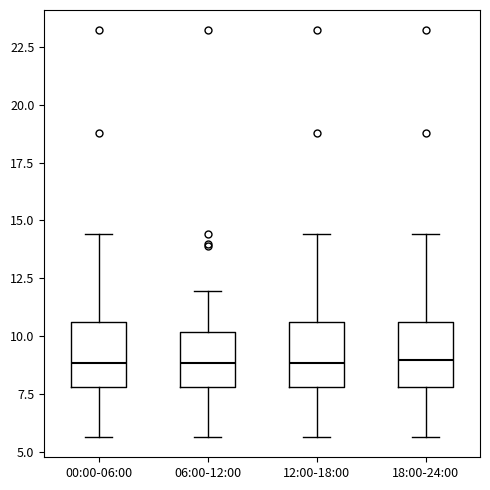

Where does the lower whisker of the box for 00:00-06:00 end on the y-axis? The values are not printed on the chart, so give them approximately, as read against the axis.

5.5